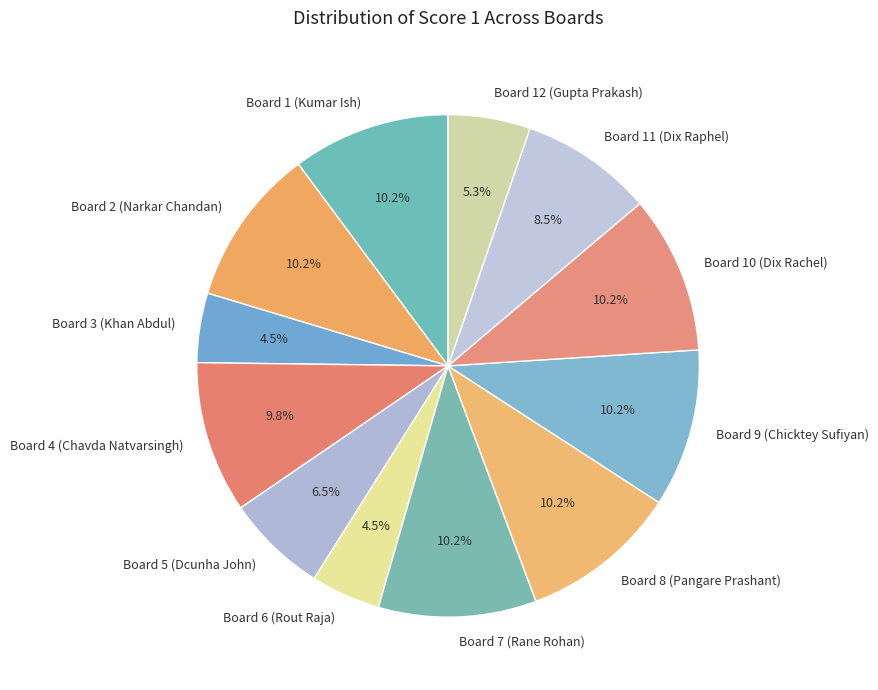

What percentage is NOT represented by Board 4 (Chavda Natvarsingh)?

90.2%